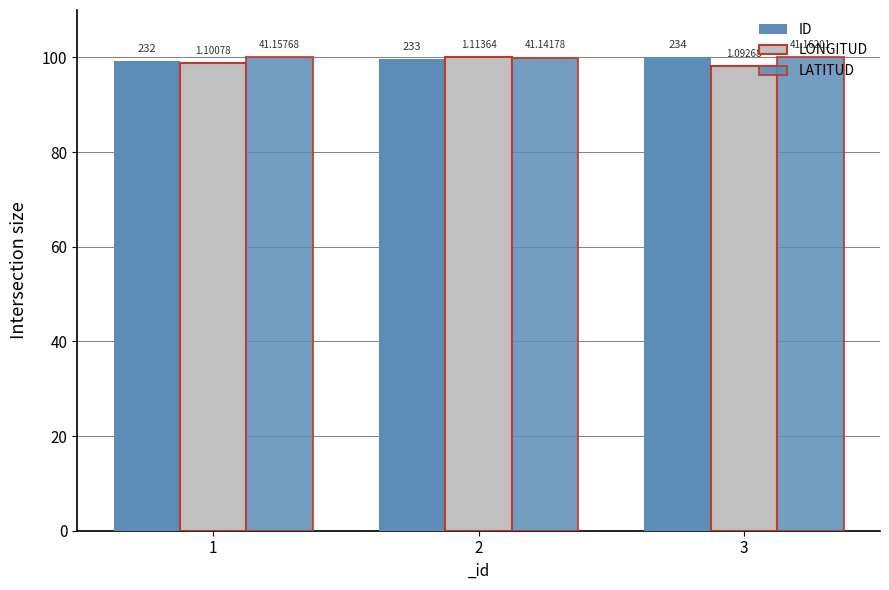

How many bars are there in total?

9